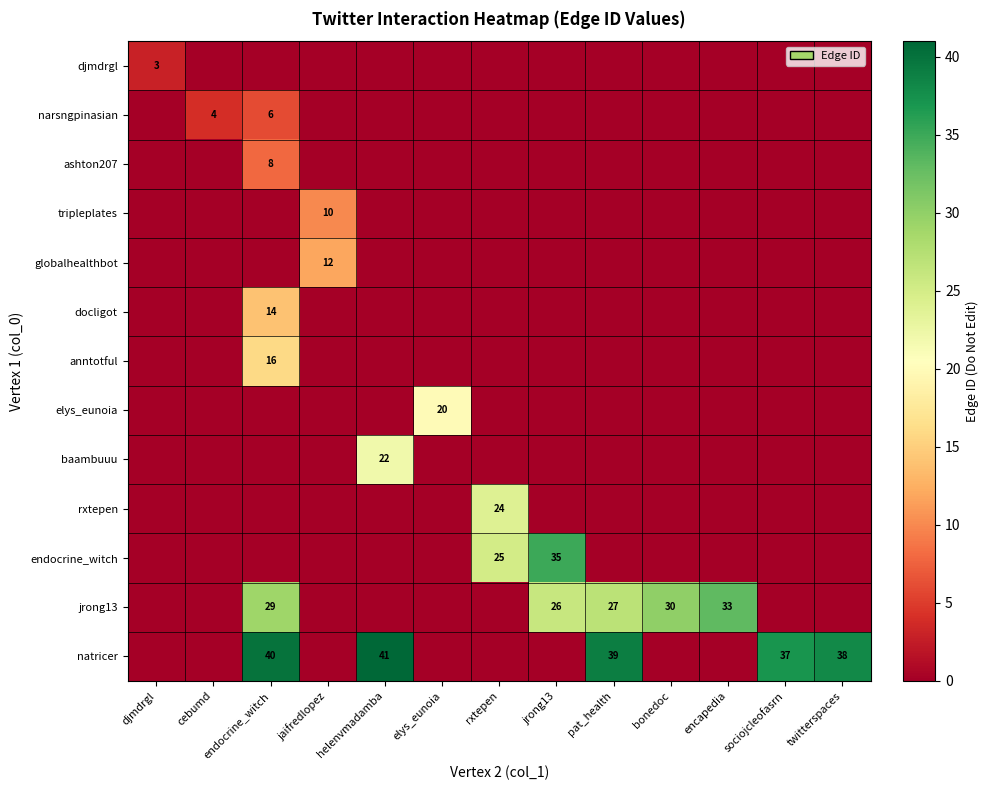

What is the total value across all series at djmdrgl?

3